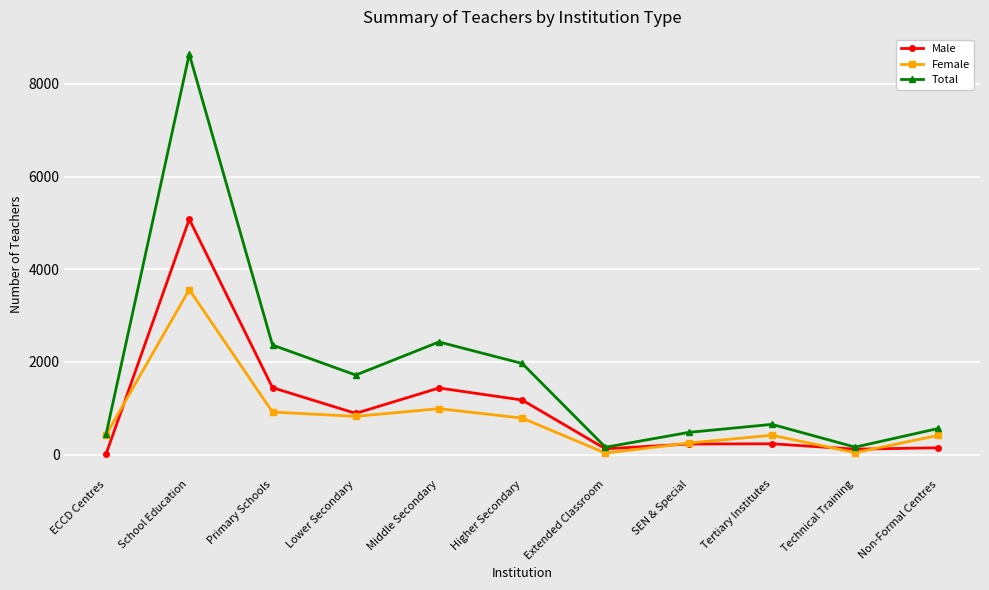

What position from the right is Tertiary Institutes?

3